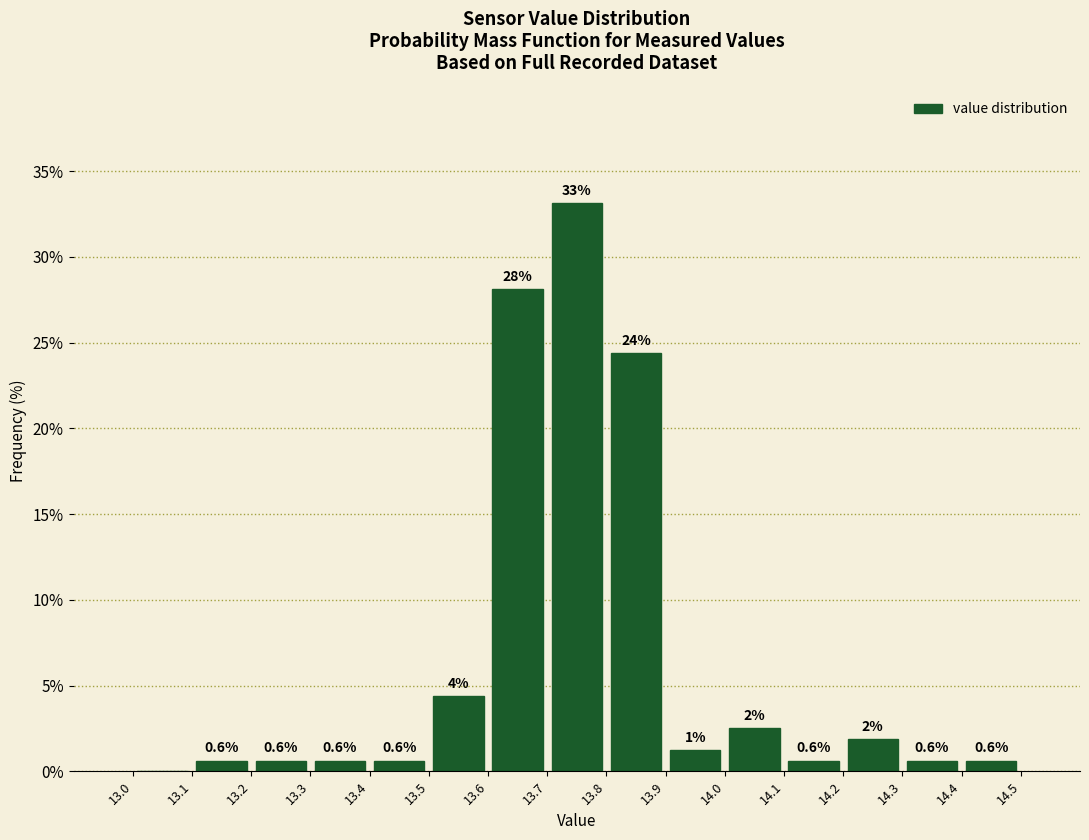

Which range on the x-axis has the tallest bar?

13.7 to 13.8